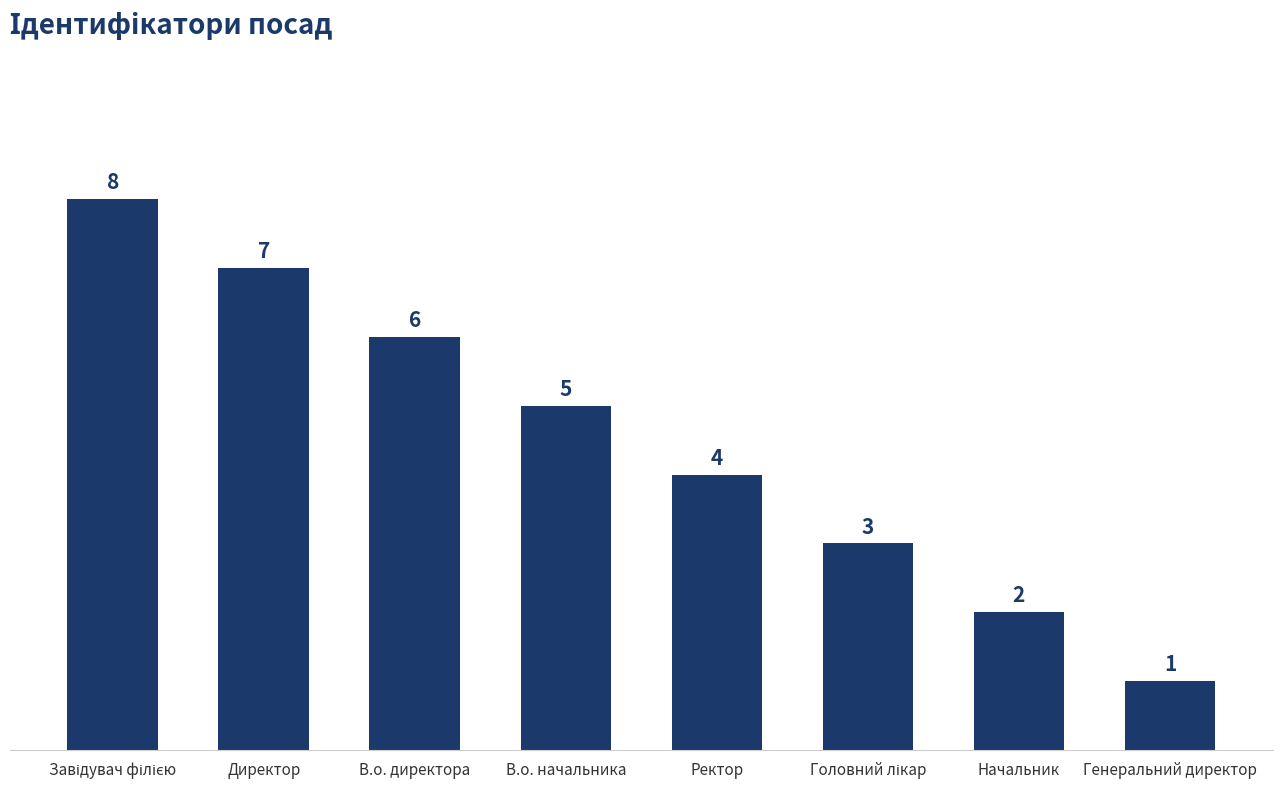

Is it true that the value at В.о. директора is 6?

True